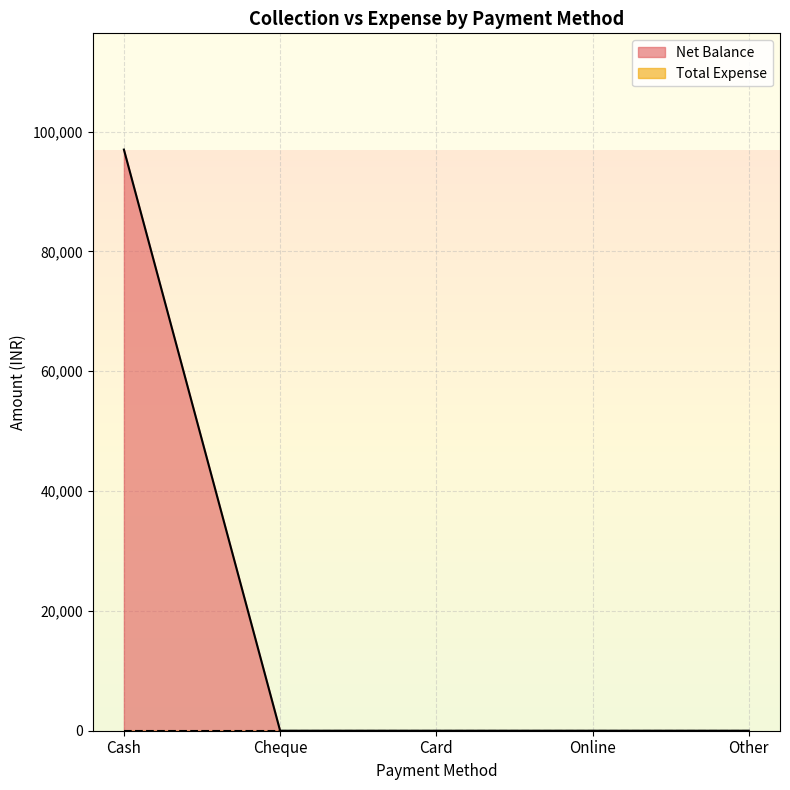

How many data points does each series have?

5